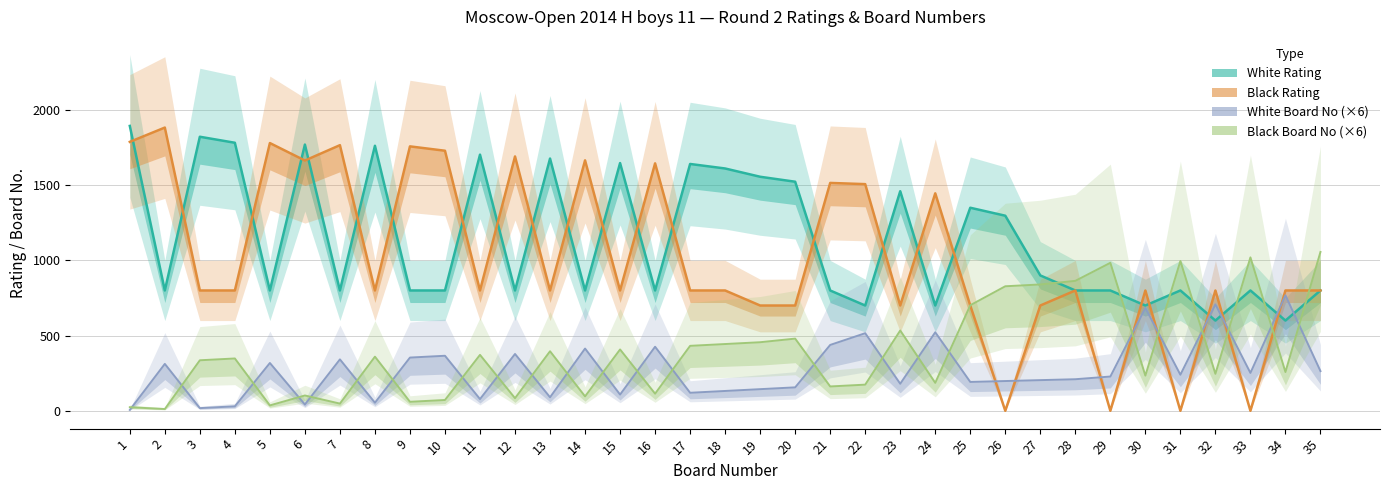

Reading right to left, list all the values displayed in this chart.

White Rating: 800	600	800	600	800	700	800	800	900	1297	1350	700	1460	700	800	1523	1556	1611	1641	800	1647	800	1677	800	1703	800	800	1762	800	1770	800	1782	1822	800	1894
Black Rating: 800	800	0	800	0	800	0	800	700	0	700	1446	700	1507	1515	700	700	800	800	1645	800	1665	800	1691	800	1729	1758	800	1766	1664	1780	800	800	1883	1788
White No: 264	768	252	708	240	684	228	210	204	198	192	522	180	516	438	156	144	132	120	426	108	414	90	378	78	366	354	54	342	42	318	30	18	312	6
Black No: 1056	258	1020	246	996	234	984	864	840	828	702	186	534	174	162	480	456	444	432	114	408	96	396	84	372	72	60	360	48	102	36	348	336	12	24